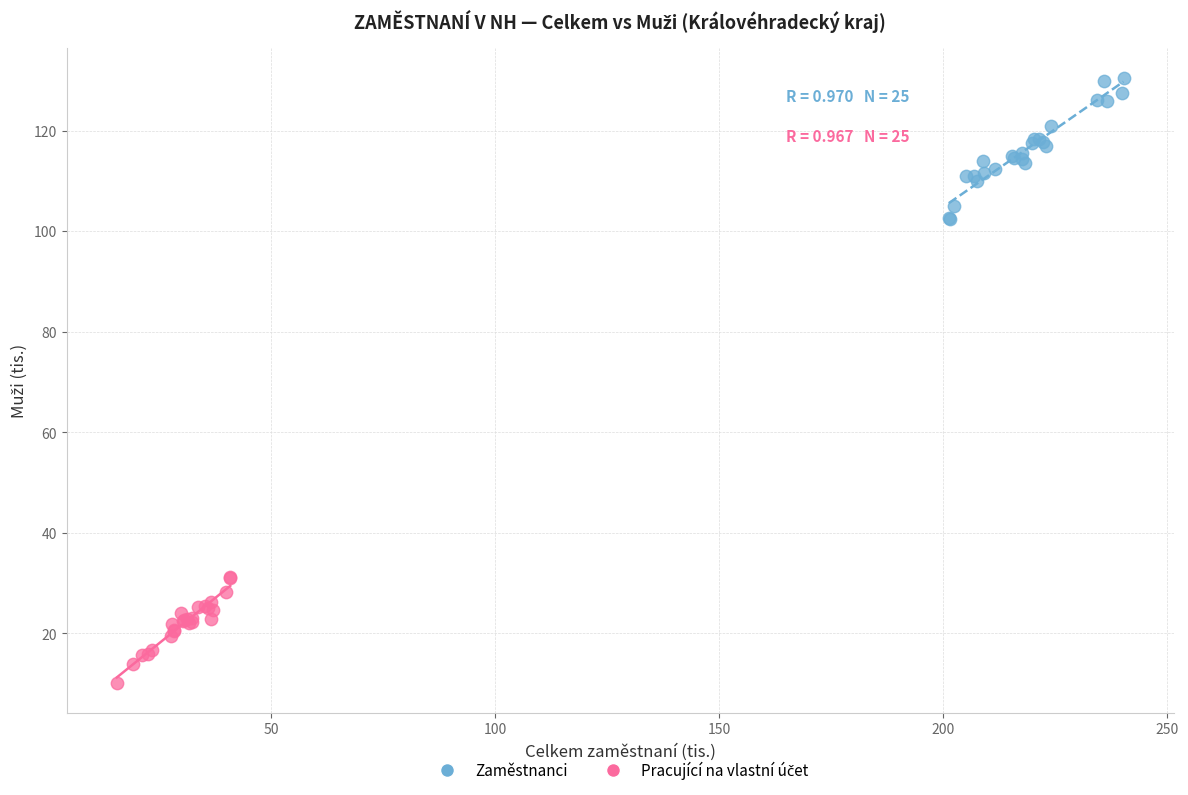

Which series has the widest spread of Y values?

Zaměstnanci